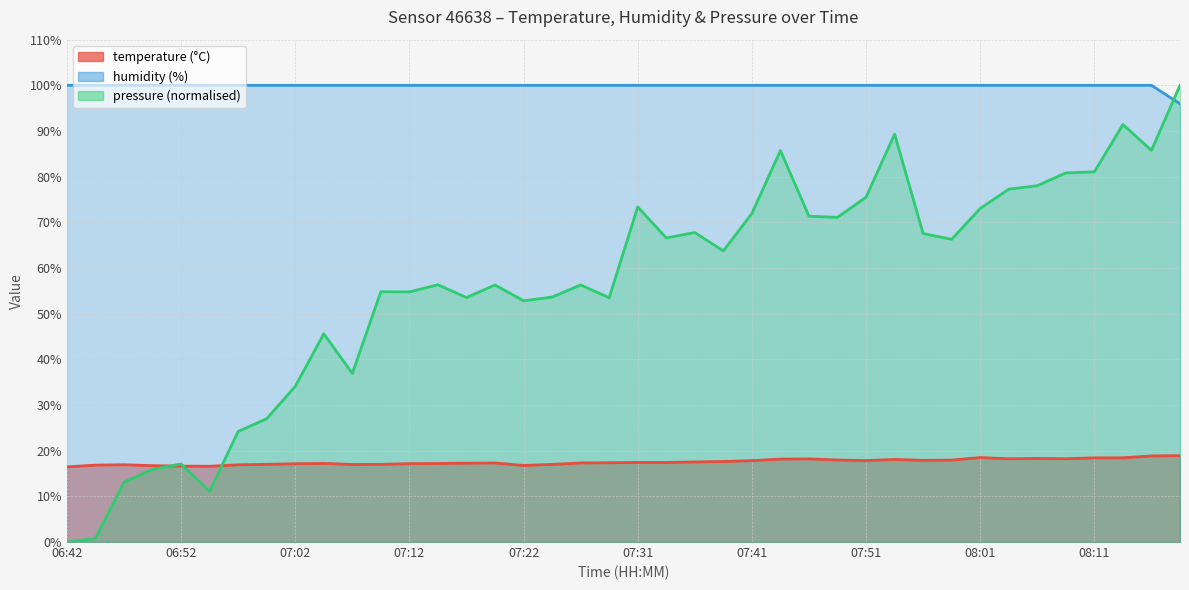

What is the maximum value shown in the chart?

100.0